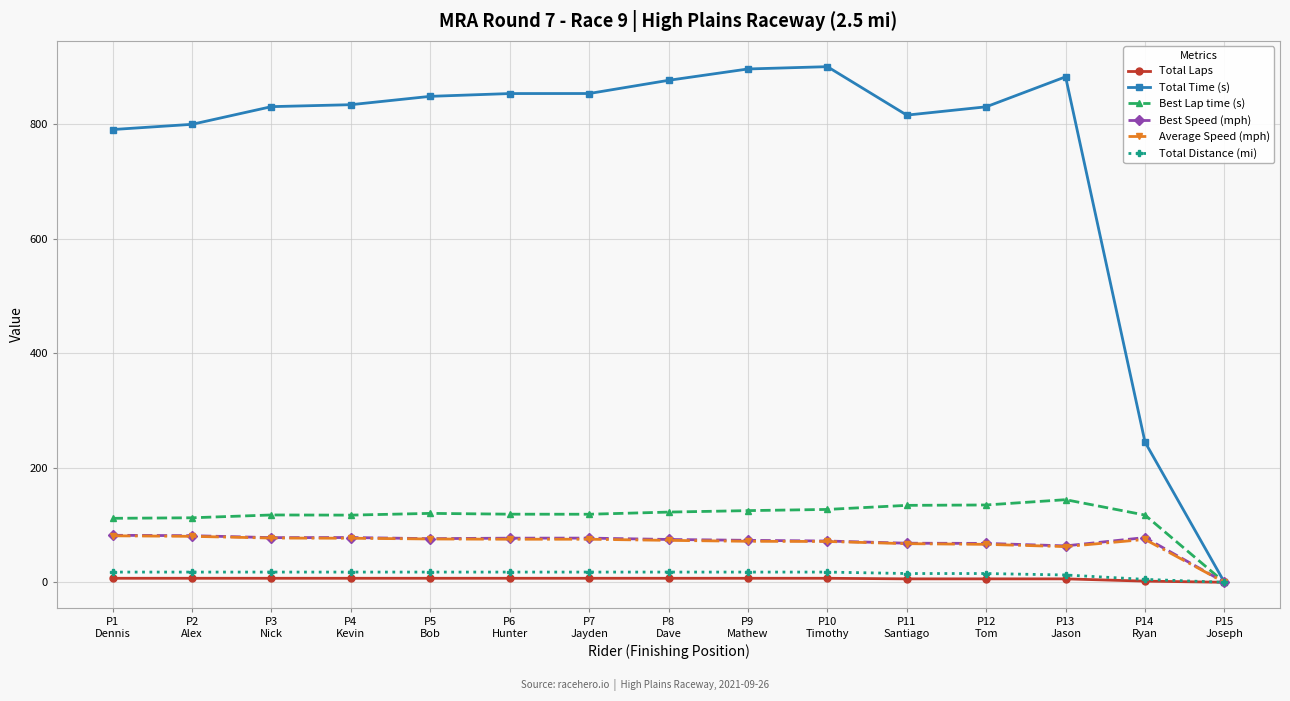

What is the value of the Best Speed (mph) point at the 13th from the left?

63.6